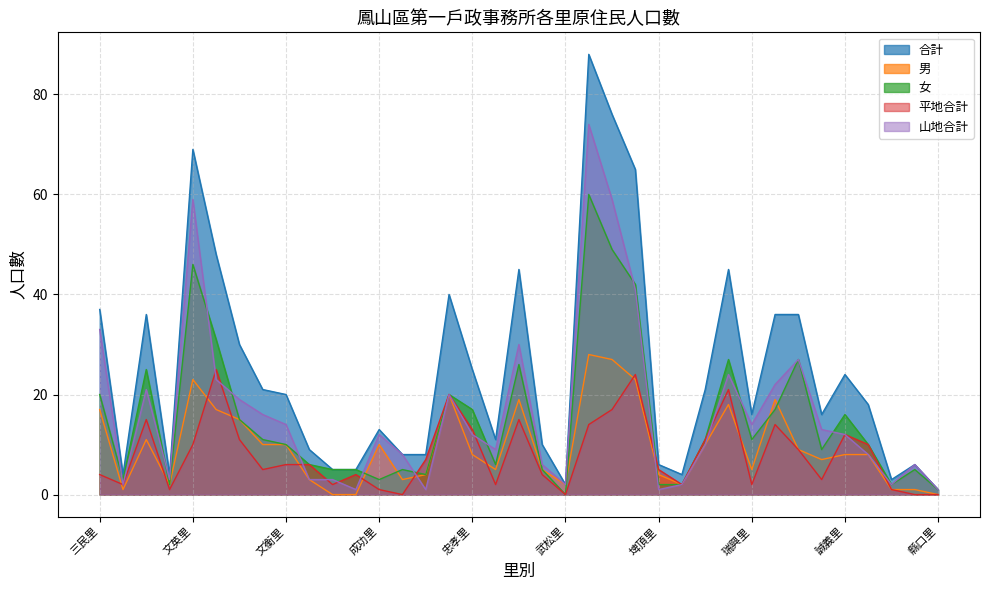

What is the total value across all series at 誠信里?

108